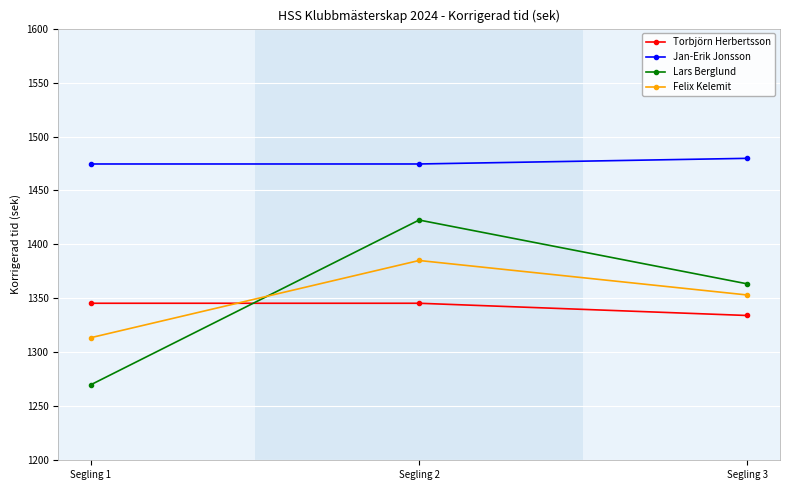

At which category is the sum across all series the highest?

Segling 2